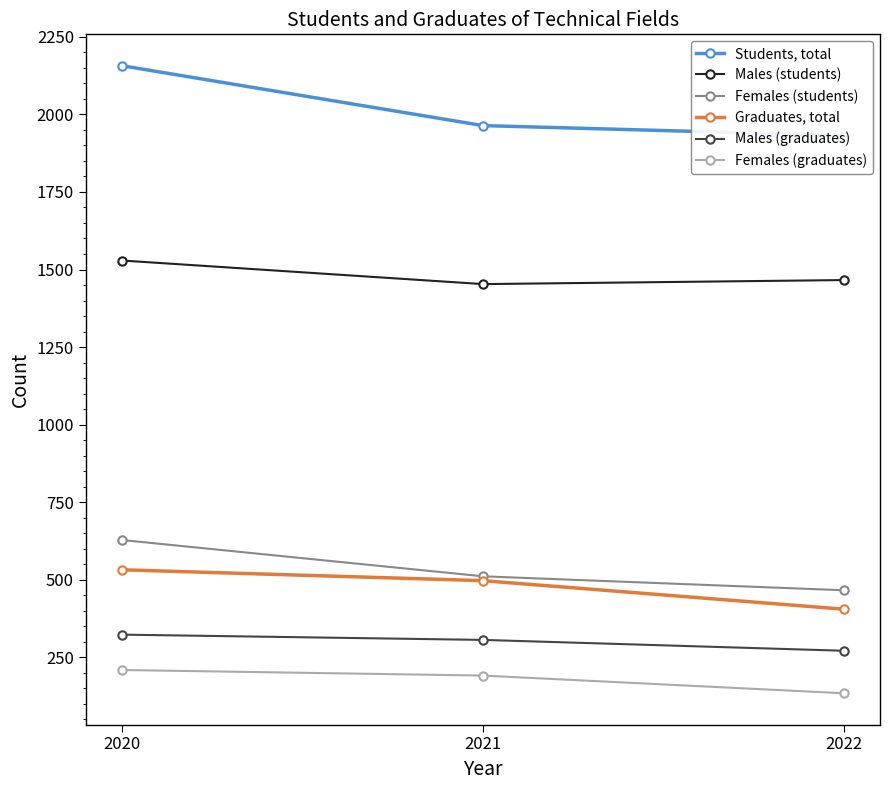

At which label does Students, total reach its minimum?

2022